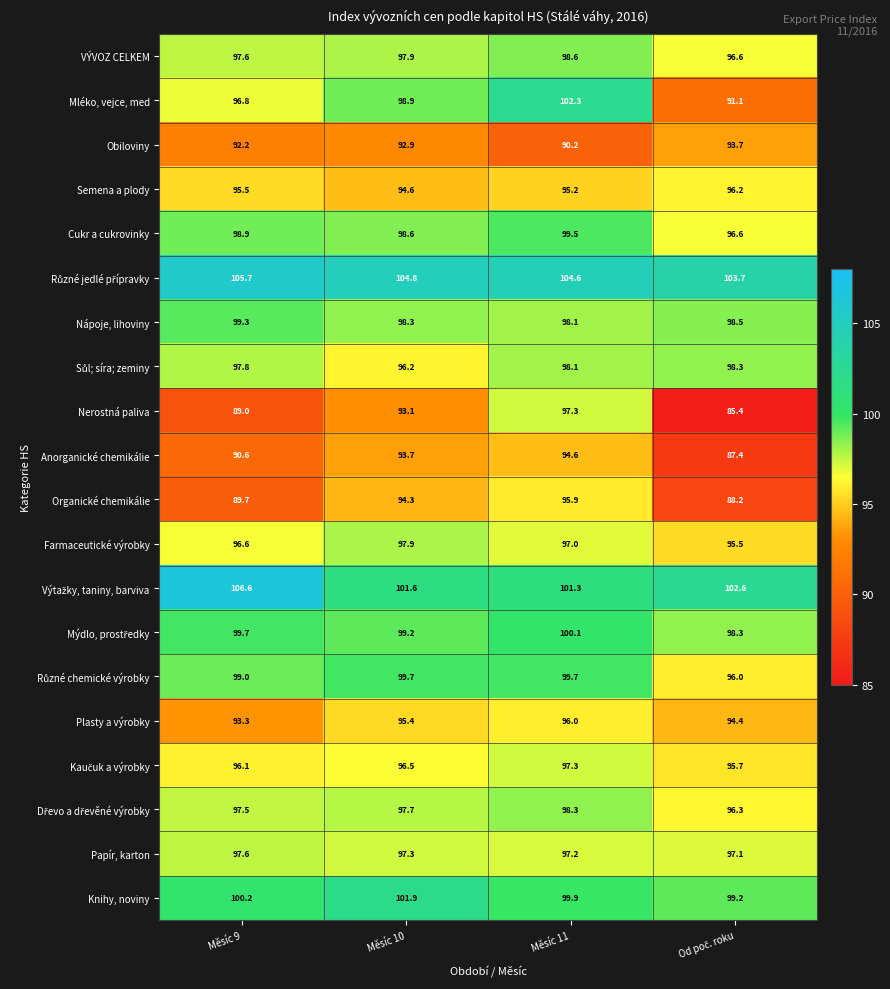

What is the sum of all Organické chemikálie values?

368.1